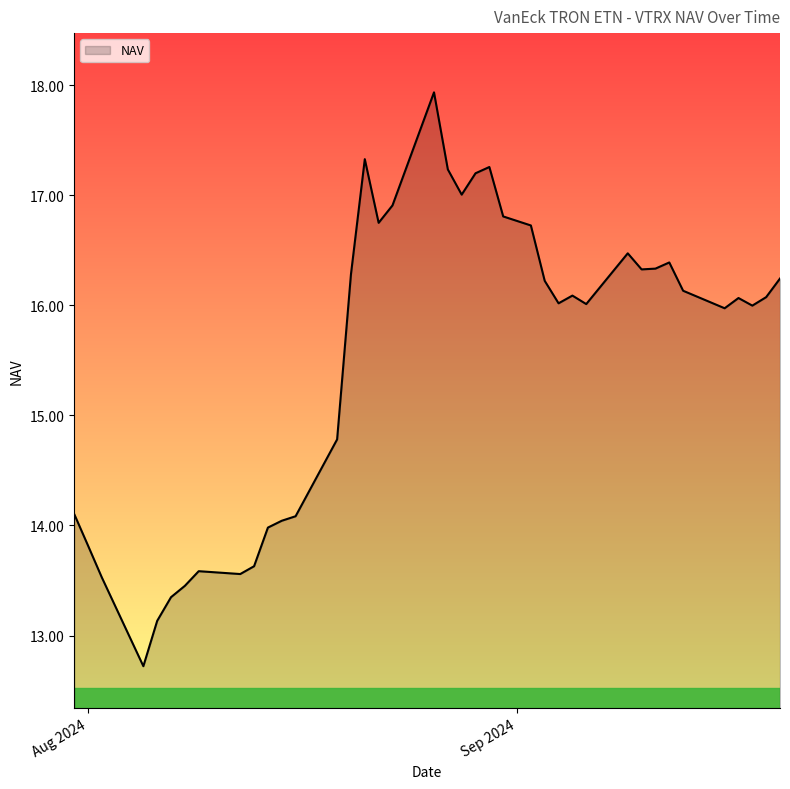

What is the difference between the maximum and minimum values?

5.2